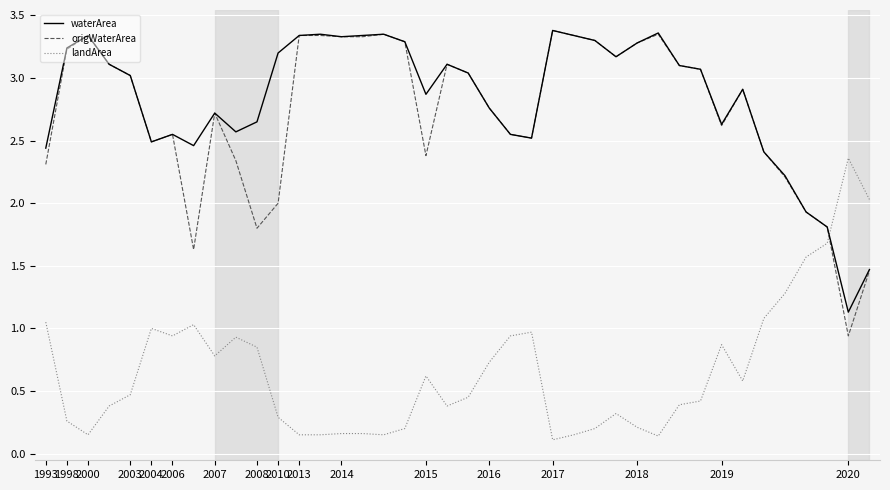

True or false: origWaterArea and landArea cross at least once.

True